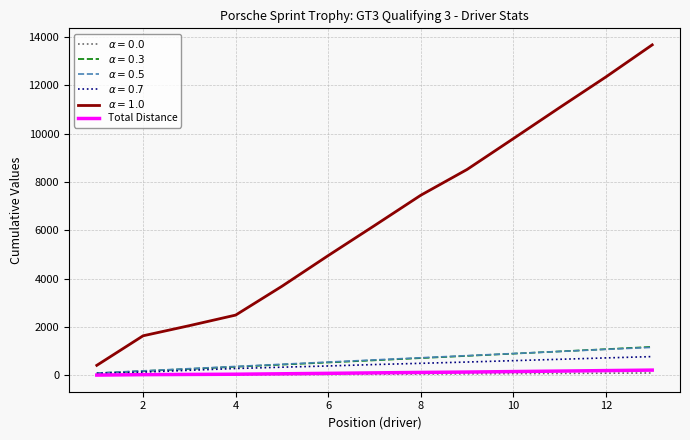

What is the greatest value displayed?

13671.3